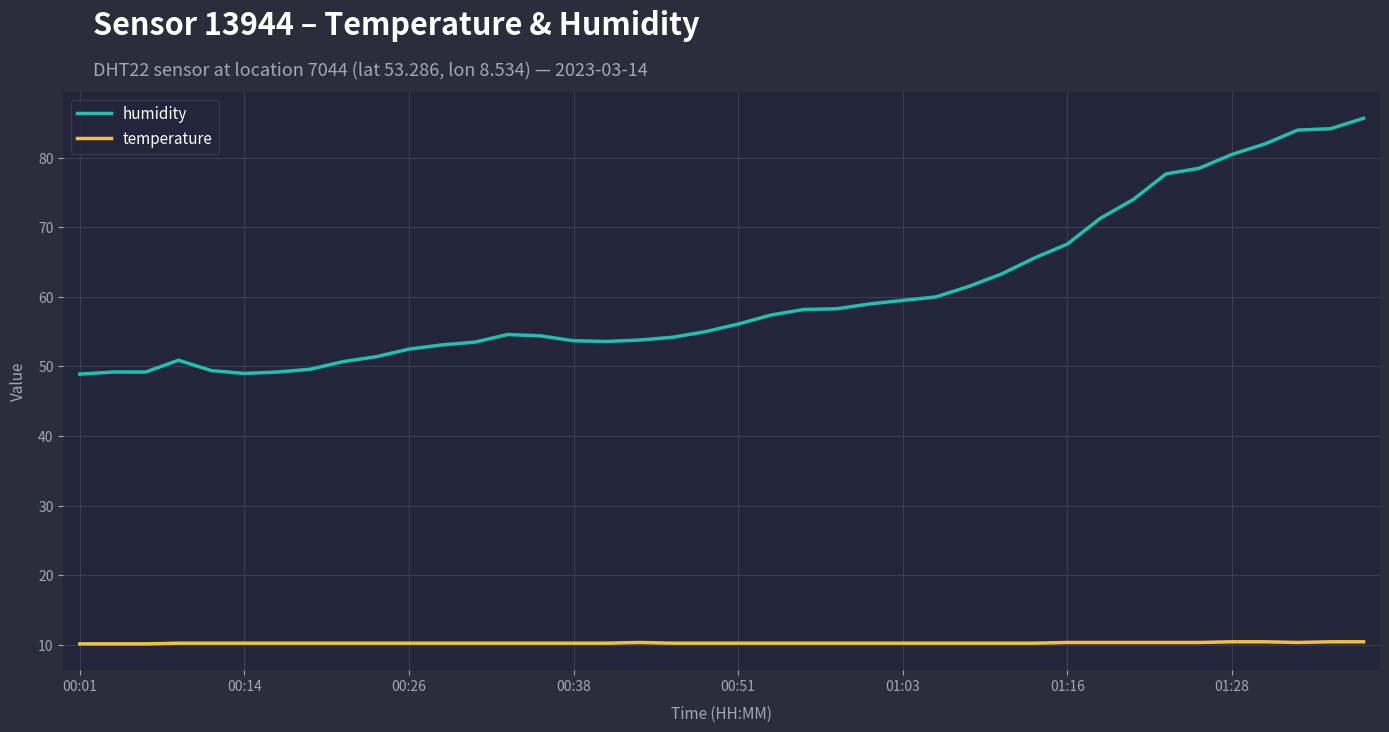

Which series has the widest spread of values?

humidity